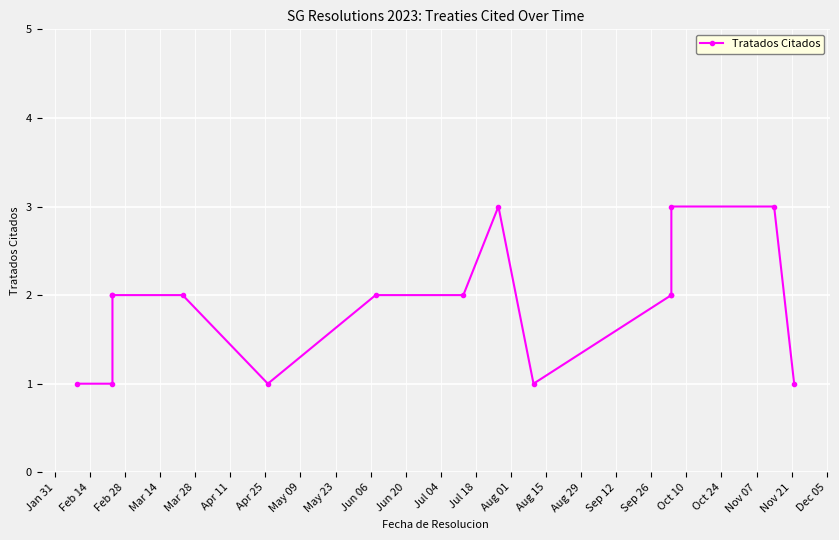

What is the minimum value shown in the chart?

1